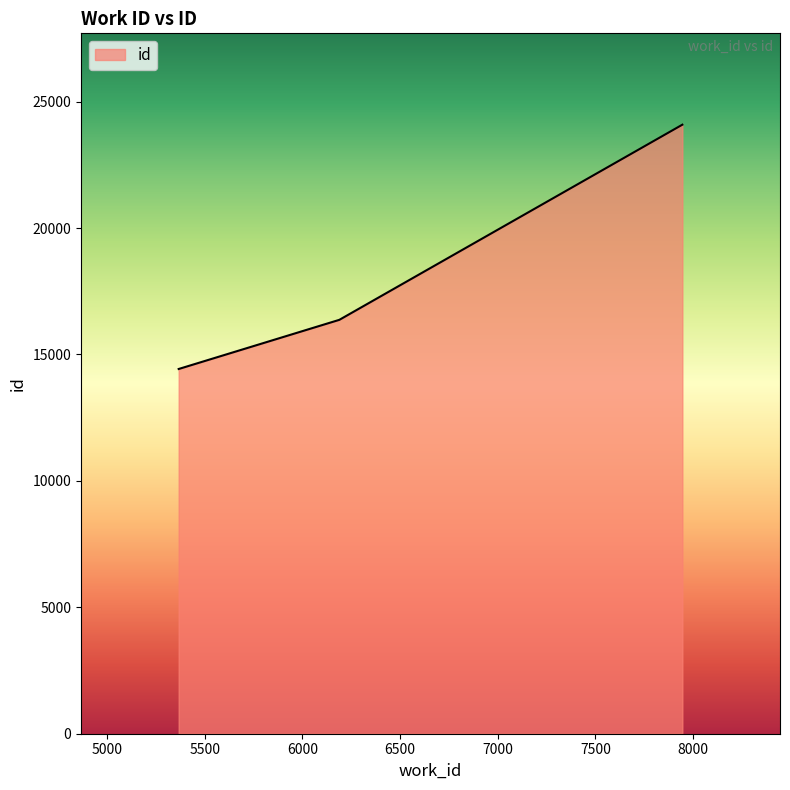

What is the difference between the maximum and minimum values?

9662